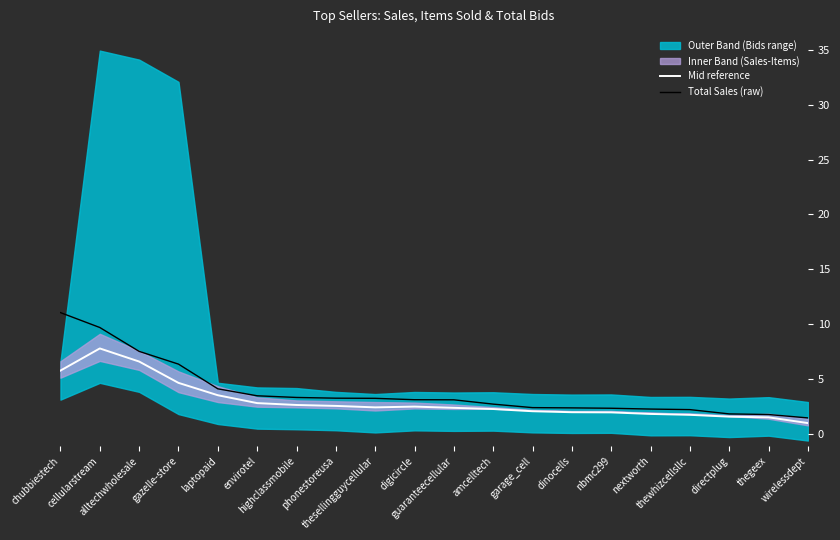

Between thesellingguycellular and digicircle, which is larger?

digicircle